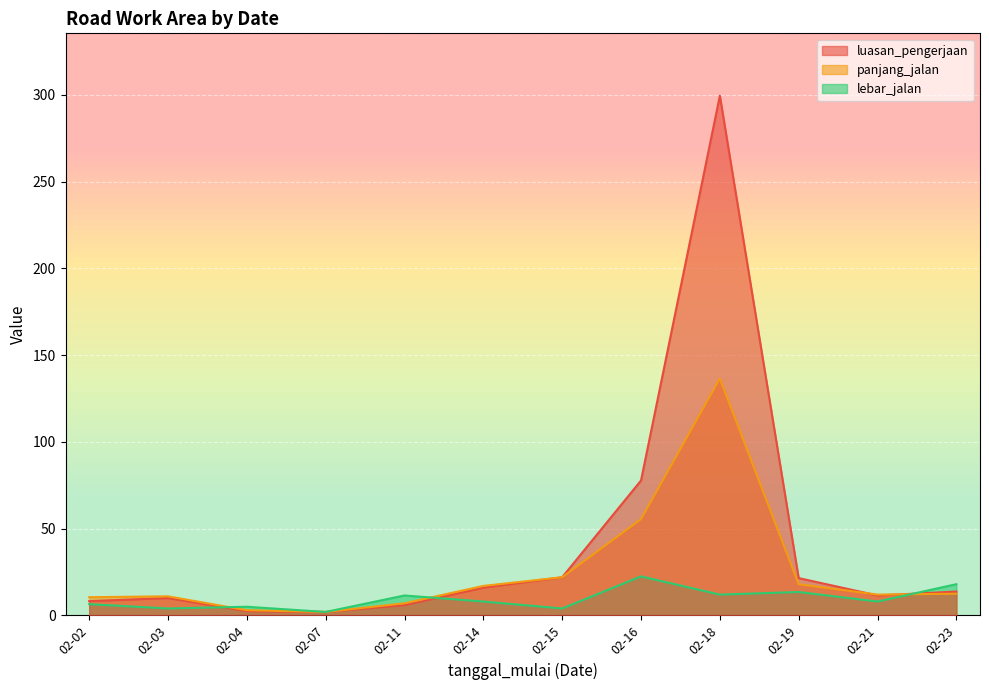

What is the smallest value displayed?

2.0